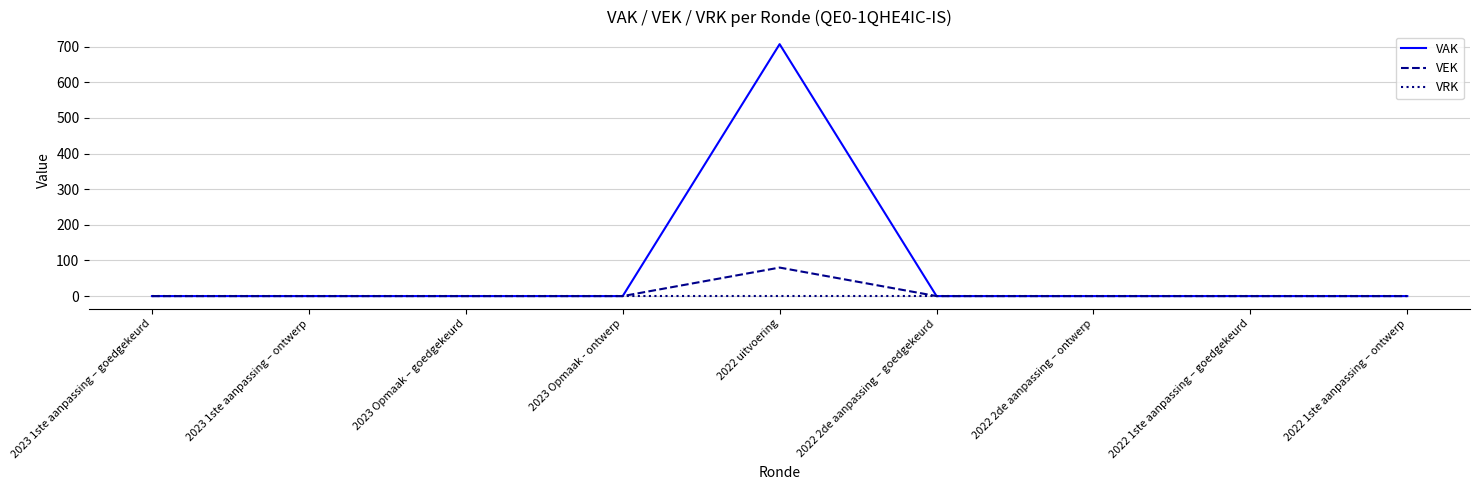

Reading left to right, transcribe all the data shown in this chart.

VAK: 2023 1ste aanpassing – goedgekeurd=0	2023 1ste aanpassing – ontwerp=0	2023 Opmaak – goedgekeurd=0	2023 Opmaak - ontwerp=0	2022 uitvoering=707	2022 2de aanpassing – goedgekeurd=0	2022 2de aanpassing – ontwerp=0	2022 1ste aanpassing – goedgekeurd=0	2022 1ste aanpassing – ontwerp=0
VEK: 2023 1ste aanpassing – goedgekeurd=0	2023 1ste aanpassing – ontwerp=0	2023 Opmaak – goedgekeurd=0	2023 Opmaak - ontwerp=0	2022 uitvoering=80	2022 2de aanpassing – goedgekeurd=0	2022 2de aanpassing – ontwerp=0	2022 1ste aanpassing – goedgekeurd=0	2022 1ste aanpassing – ontwerp=0
VRK: 2023 1ste aanpassing – goedgekeurd=0	2023 1ste aanpassing – ontwerp=0	2023 Opmaak – goedgekeurd=0	2023 Opmaak - ontwerp=0	2022 uitvoering=0	2022 2de aanpassing – goedgekeurd=0	2022 2de aanpassing – ontwerp=0	2022 1ste aanpassing – goedgekeurd=0	2022 1ste aanpassing – ontwerp=0